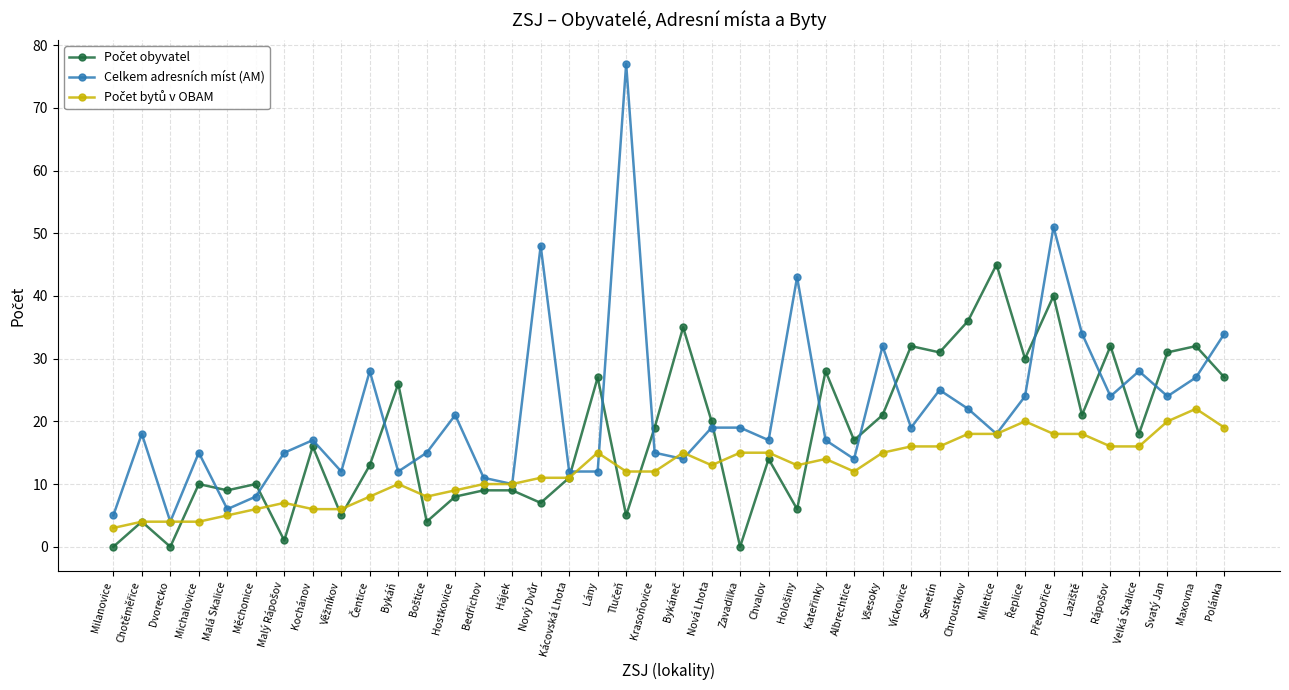

What is the total value across all series at Maxovna?

81